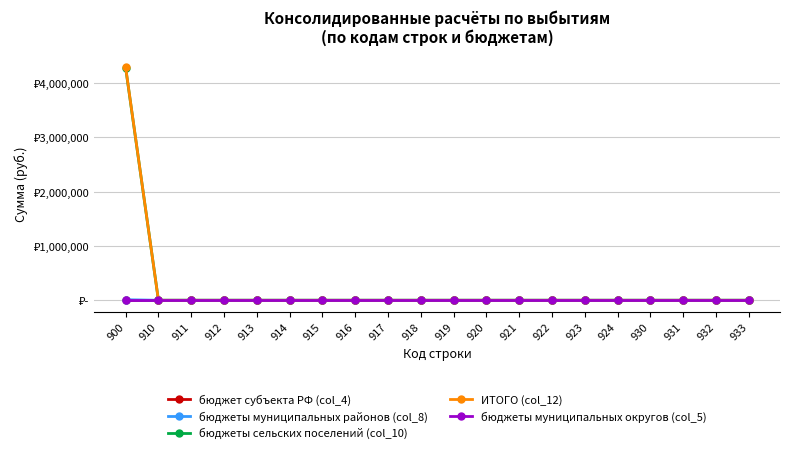

Does the chart have visible grid lines?

Yes